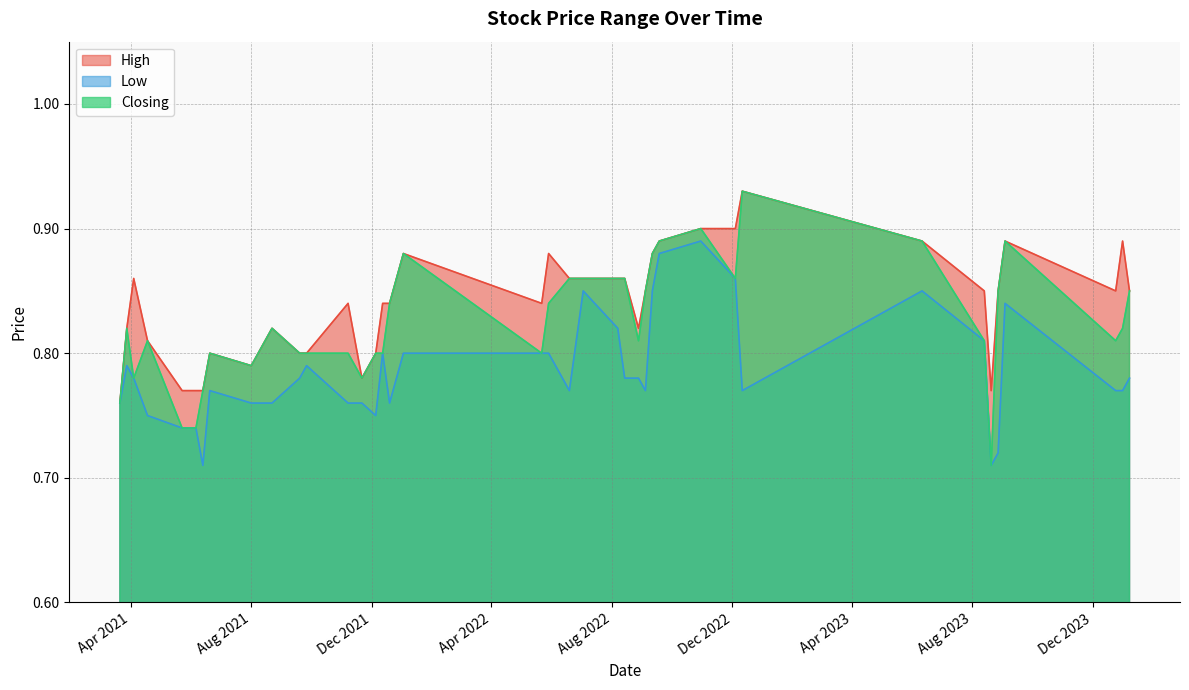

What are all the series names shown in the legend?

High, Low, Closing